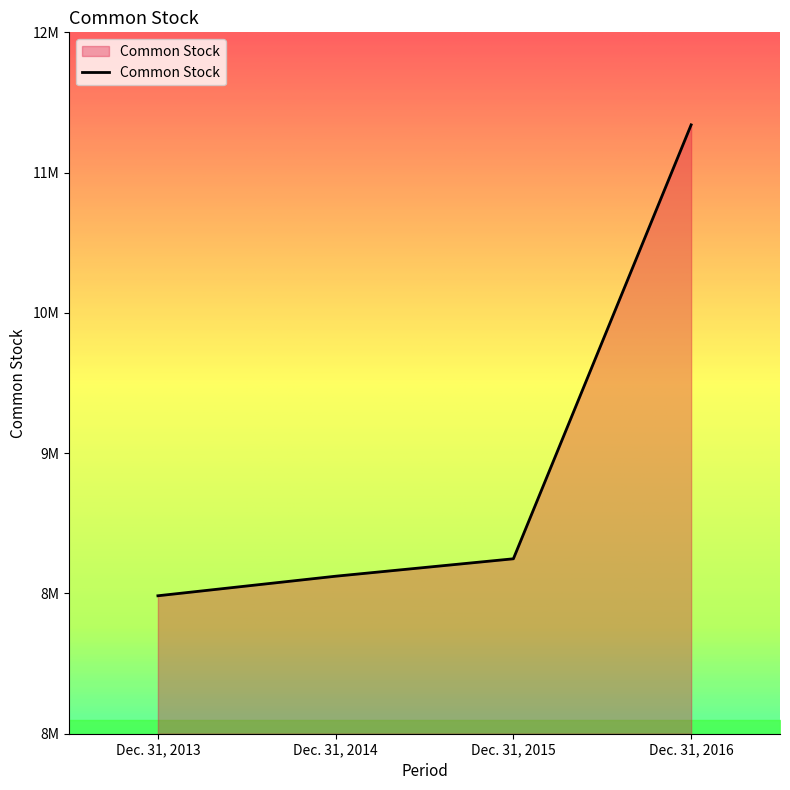

At which label is the value closest to 9778801?

Dec. 31, 2015